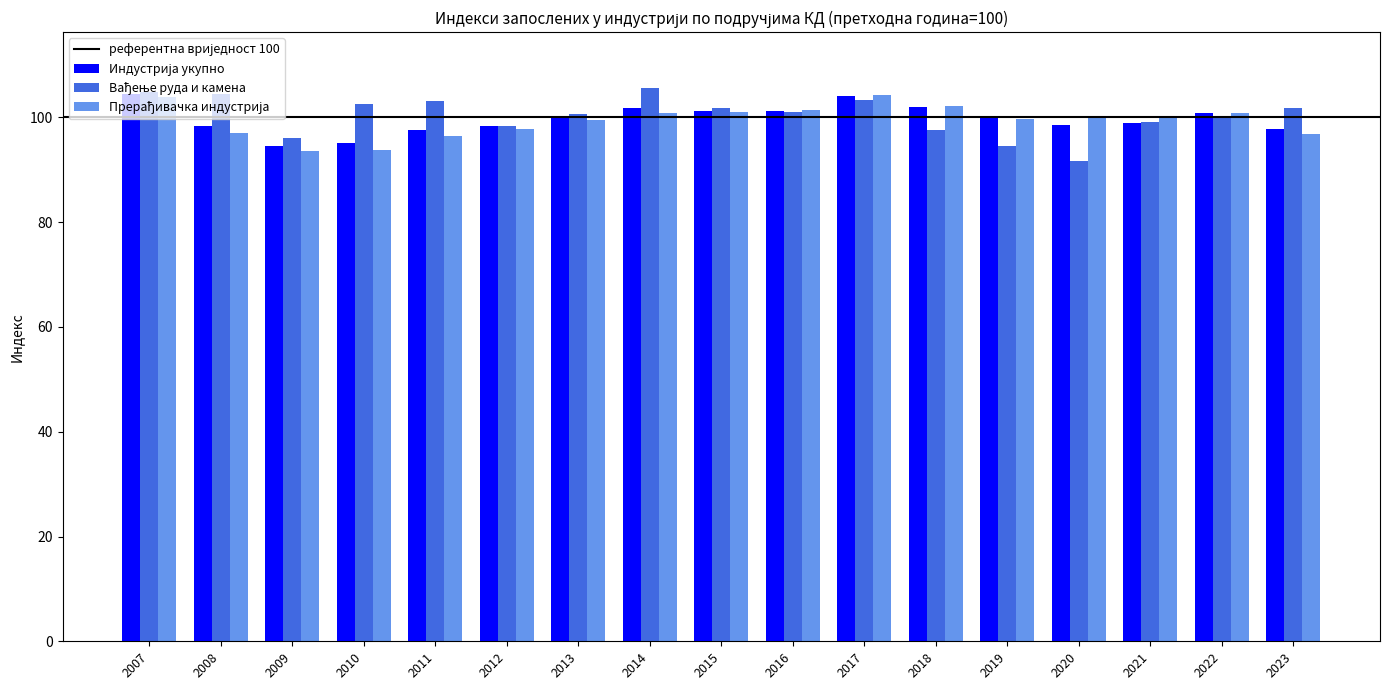

What is the difference between the highest and lowest values at 2014?

4.8